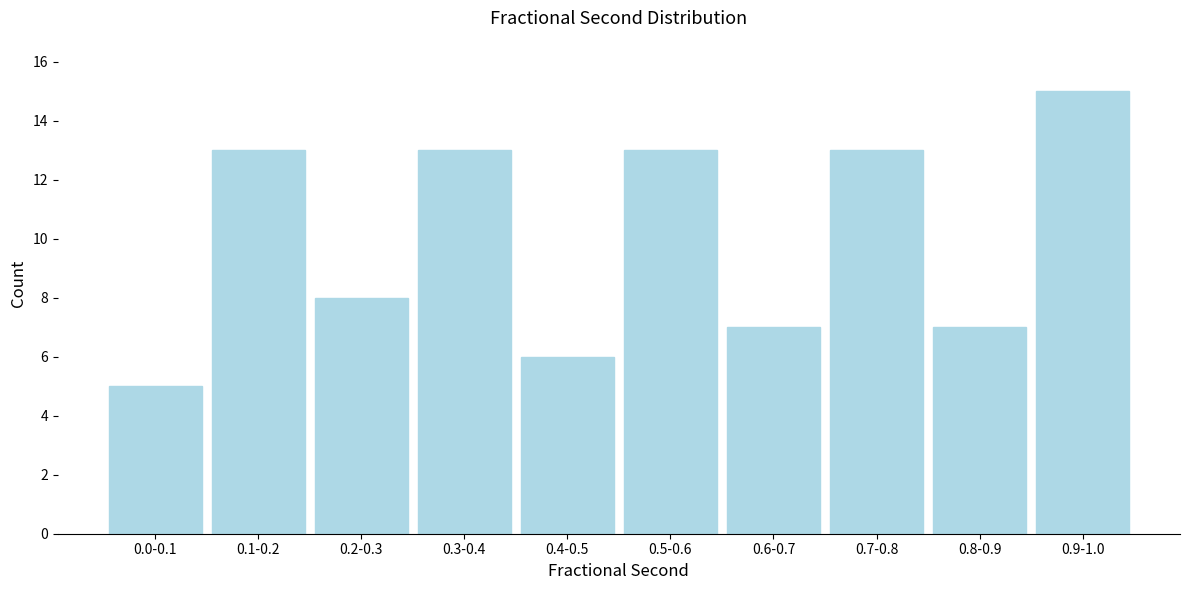

Reading left to right, what are all the values shown in this chart?

0.0-0.1=5	0.1-0.2=13	0.2-0.3=8	0.3-0.4=13	0.4-0.5=6	0.5-0.6=13	0.6-0.7=7	0.7-0.8=13	0.8-0.9=7	0.9-1.0=15